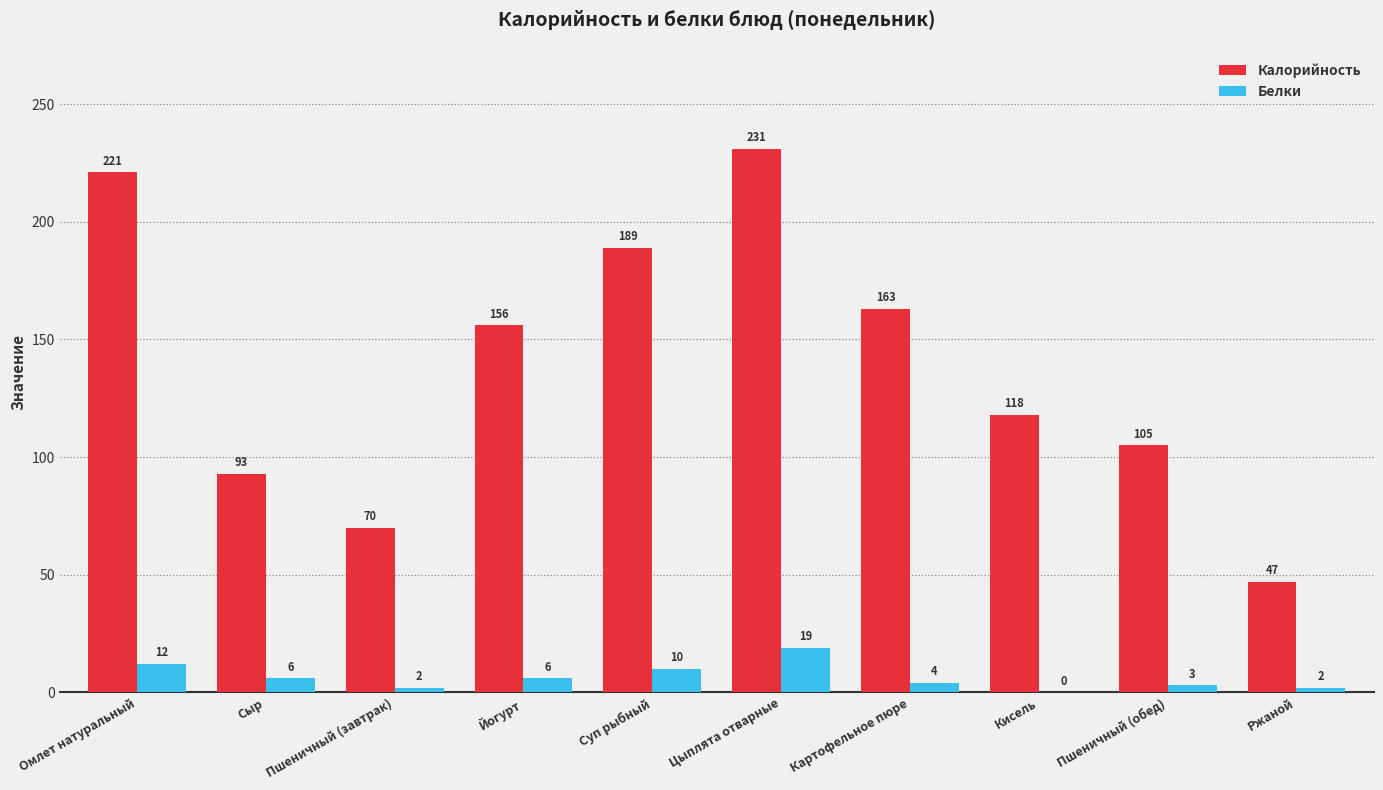

What is the maximum value shown in the chart?

231